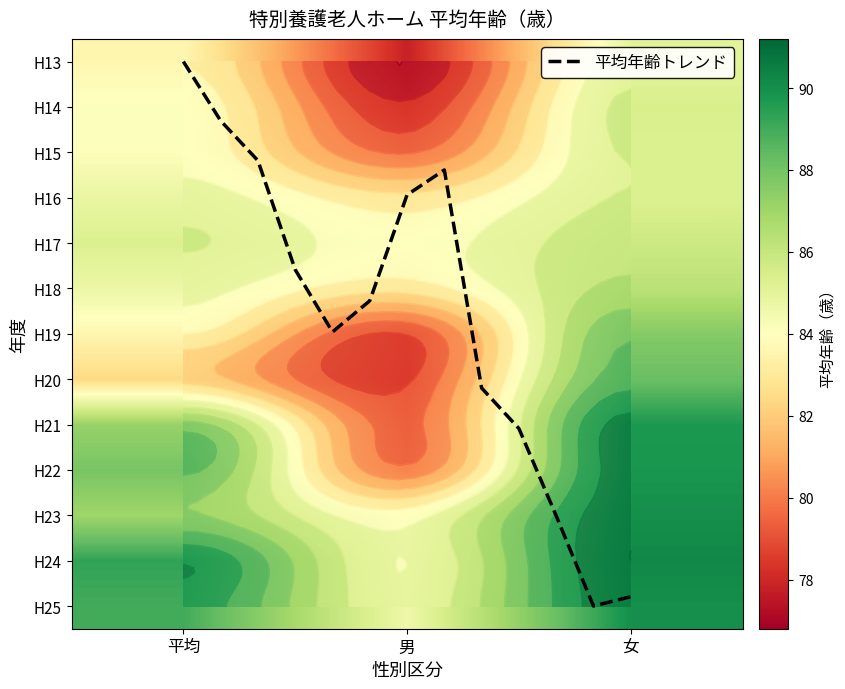

Is it true that 18 equals 132.8 at 女?

False